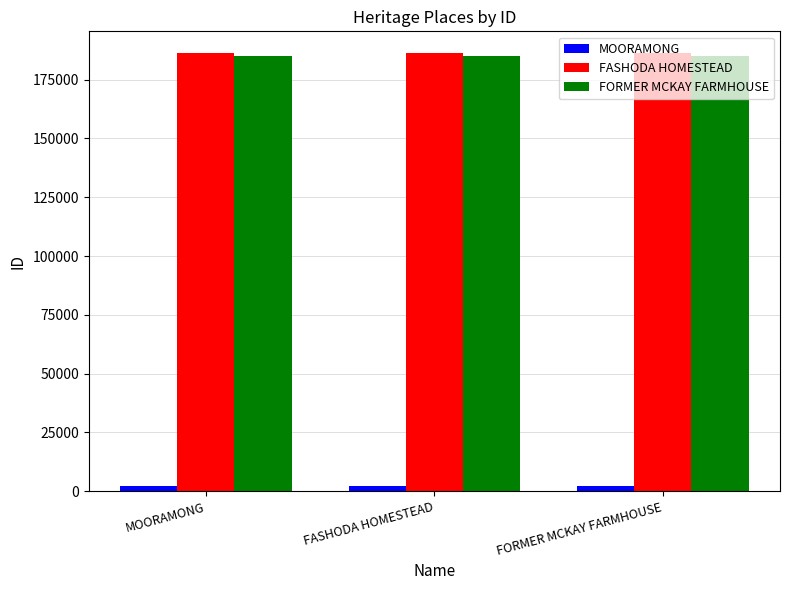

The FASHODA HOMESTEAD series shows 186243 at FASHODA HOMESTEAD. True or false?

True